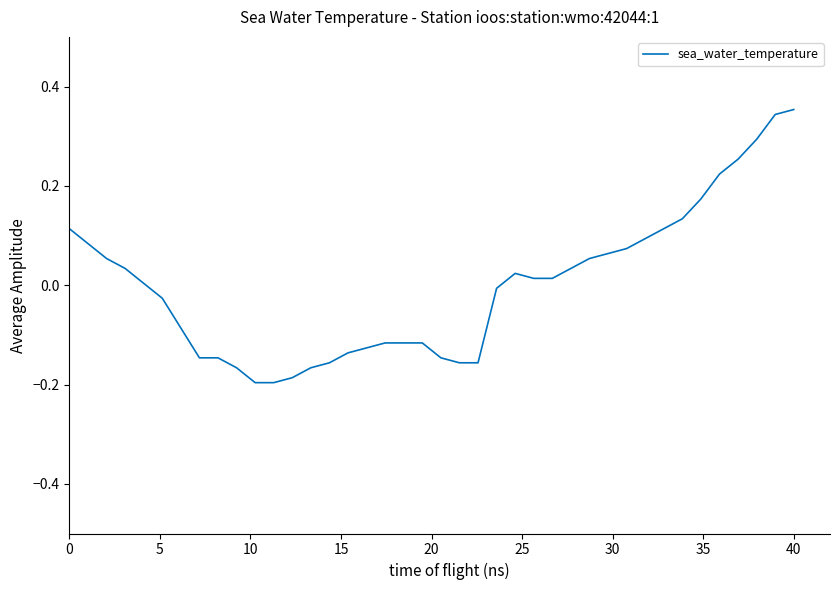

Reading right to left, extract all data points from this chart.

0.4	0.3	0.3	0.3	0.2	0.2	0.1	0.1	0.1	0.1	0.1	0.1	0.0	0.0	0.0	0.0	-0.0	-0.2	-0.2	-0.1	-0.1	-0.1	-0.1	-0.1	-0.1	-0.2	-0.2	-0.2	-0.2	-0.2	-0.2	-0.1	-0.1	-0.1	-0.0	0.0	0.0	0.1	0.1	0.1